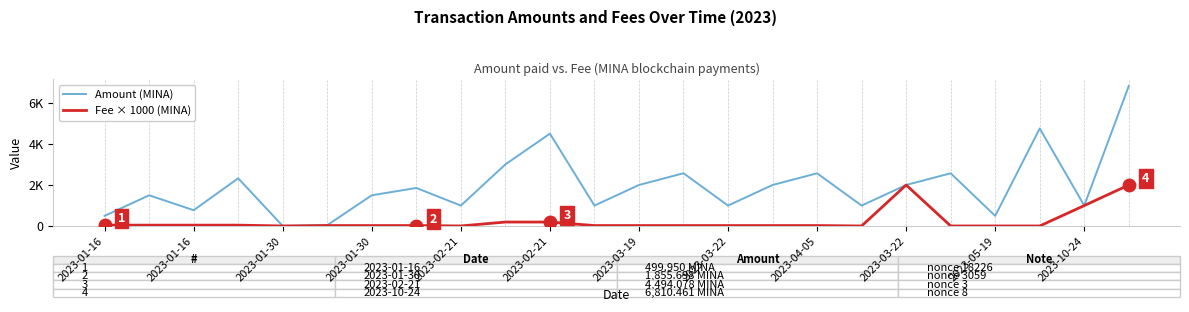

At which label is Amount (MINA) closest to 3410?

2023-03-22